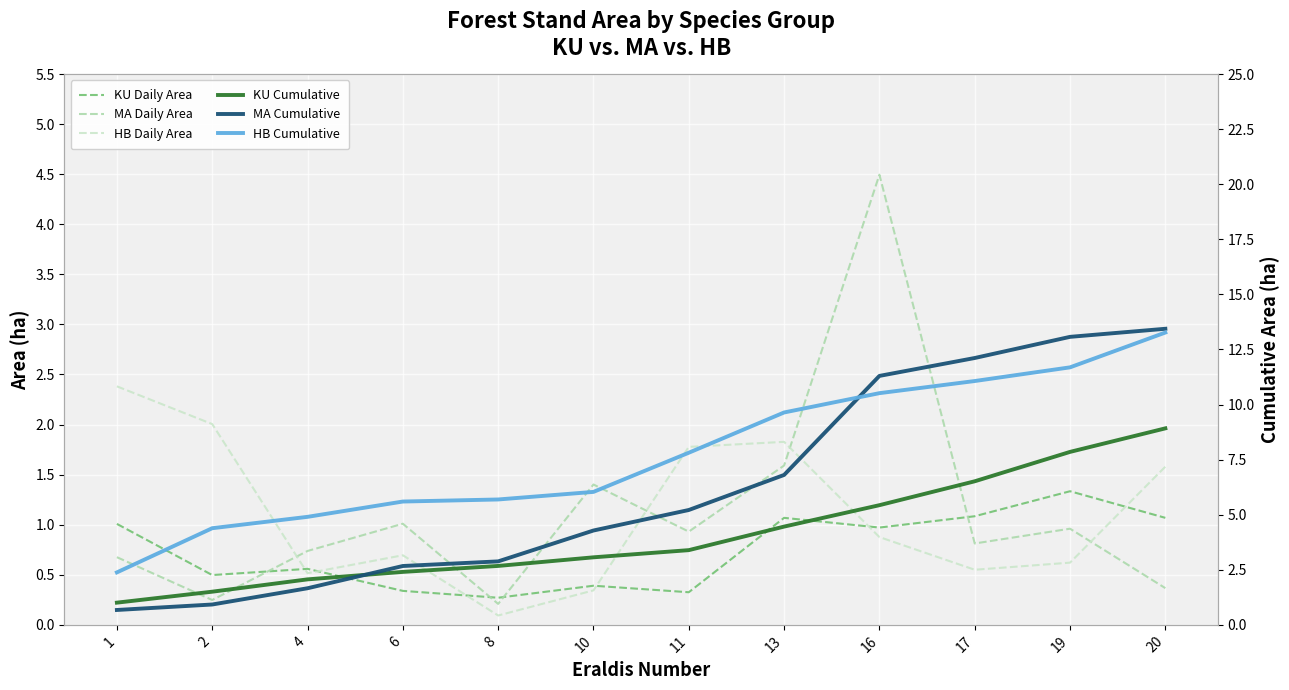

Is this an area chart (filled region under the line)?

No